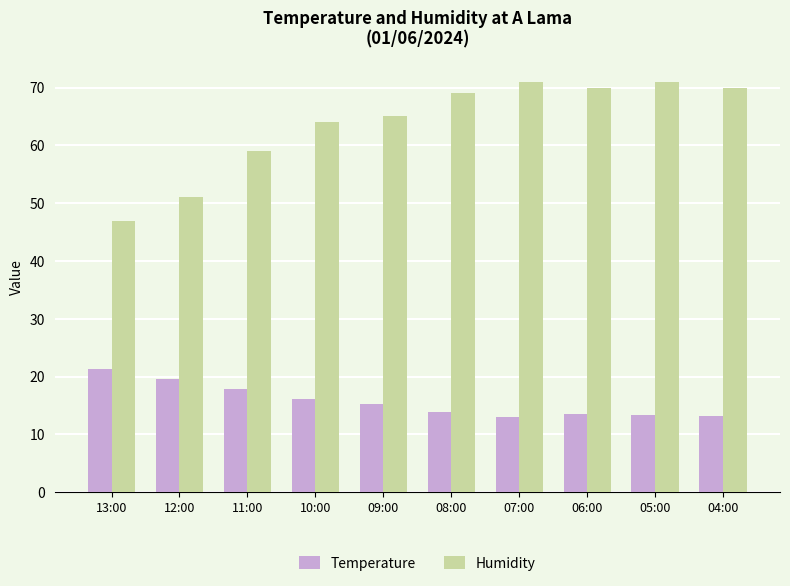

What is the difference between the highest and lowest values at 04:00?

56.8